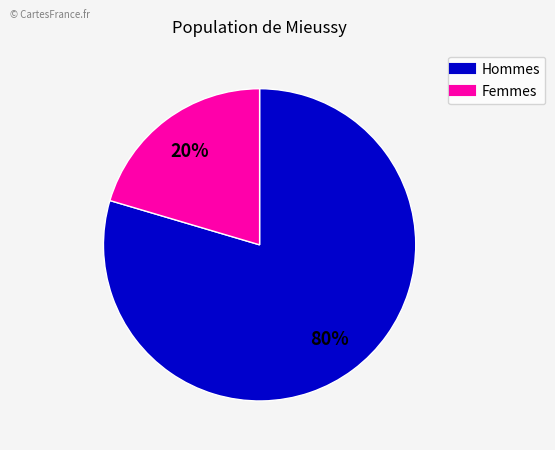

Does any single category account for the majority?

Yes